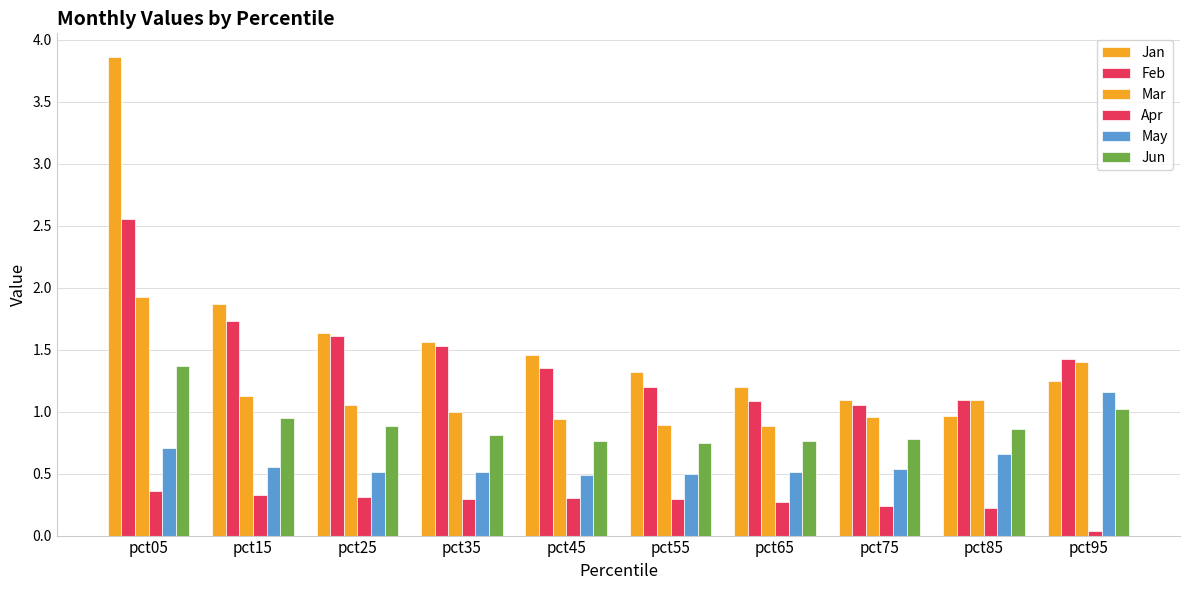

How many data points does each series have?

10